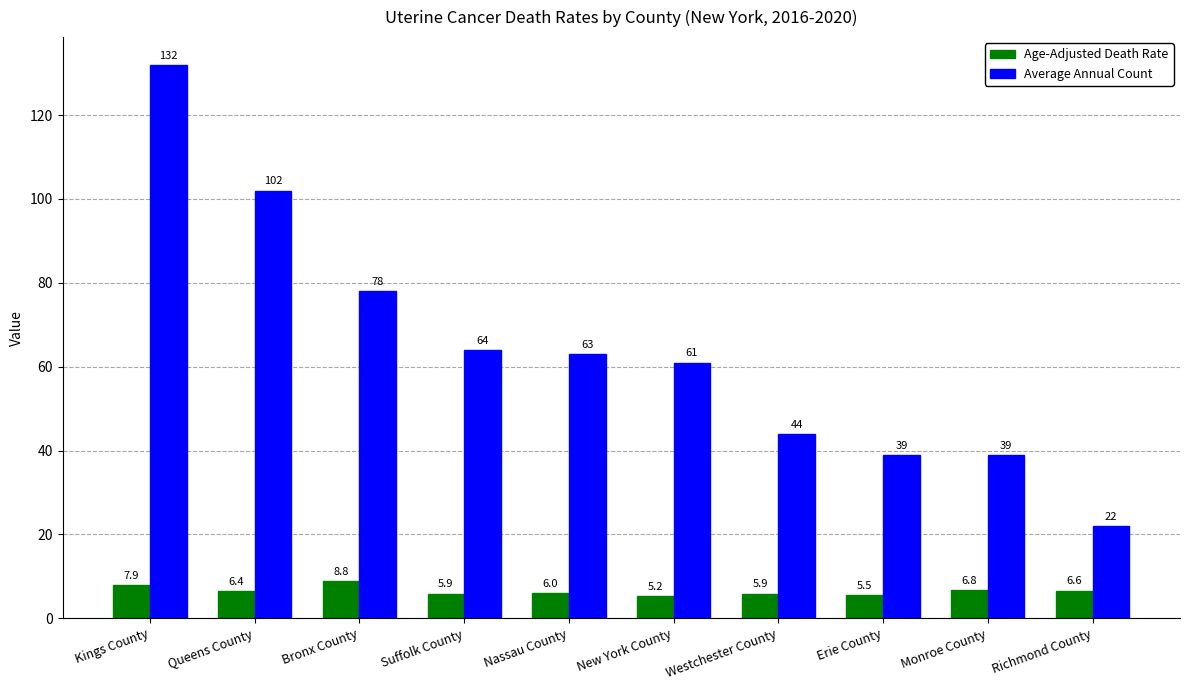

What is the total value across all series at Suffolk County?

69.9